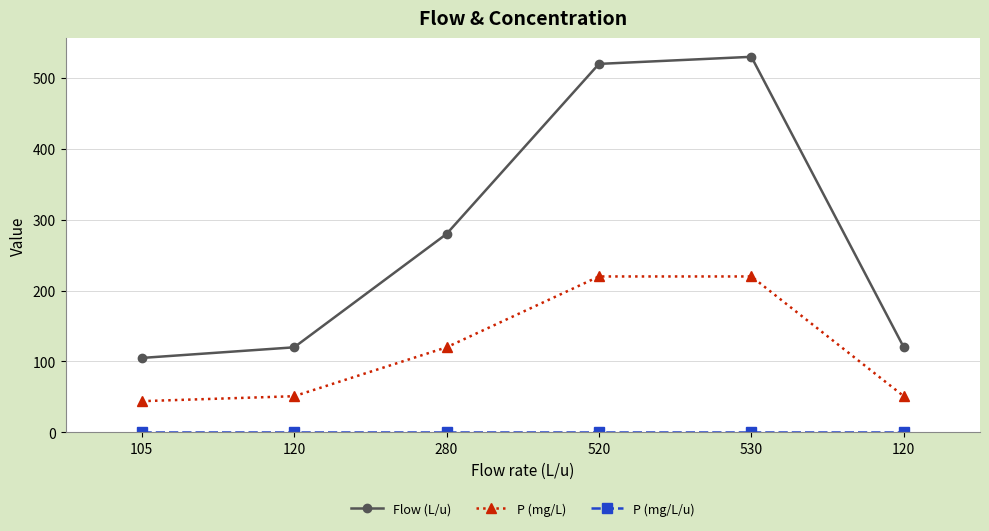

Does the chart have visible grid lines?

Yes